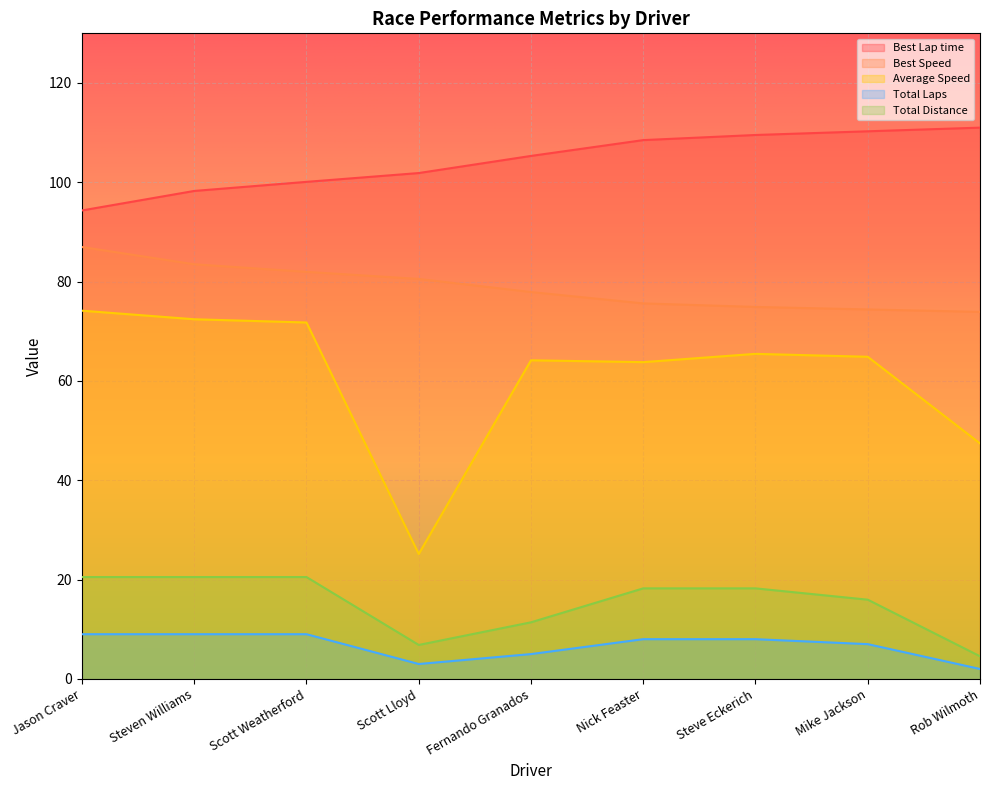

What is the greatest value displayed?

111.0